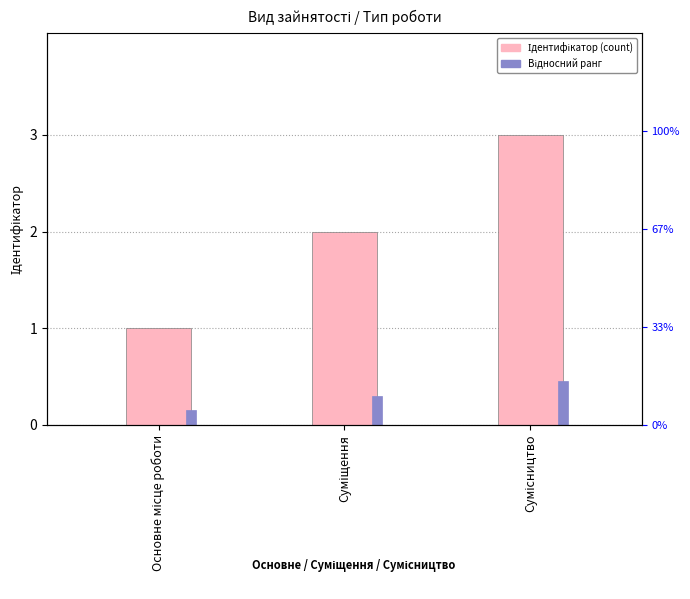

What is the label of the 1st bar from the right?

Сумісництво